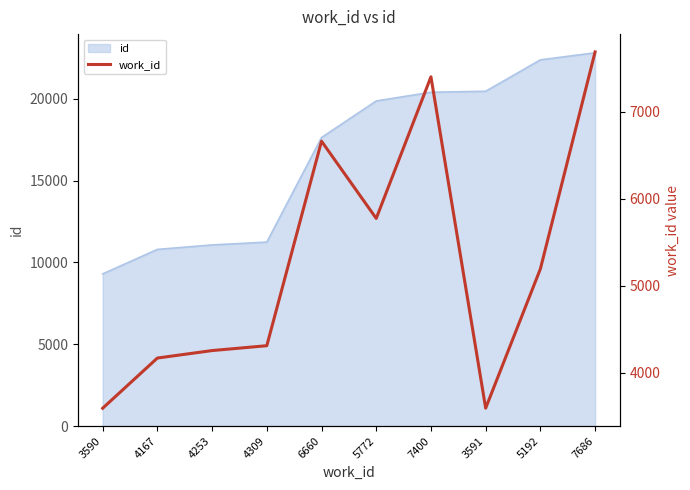

At which label does the data first exceed 5192?

6660